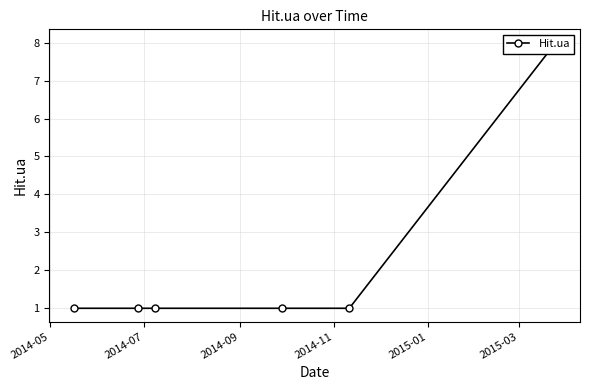

True or false: the data has more than 2 interior local peaks.

False